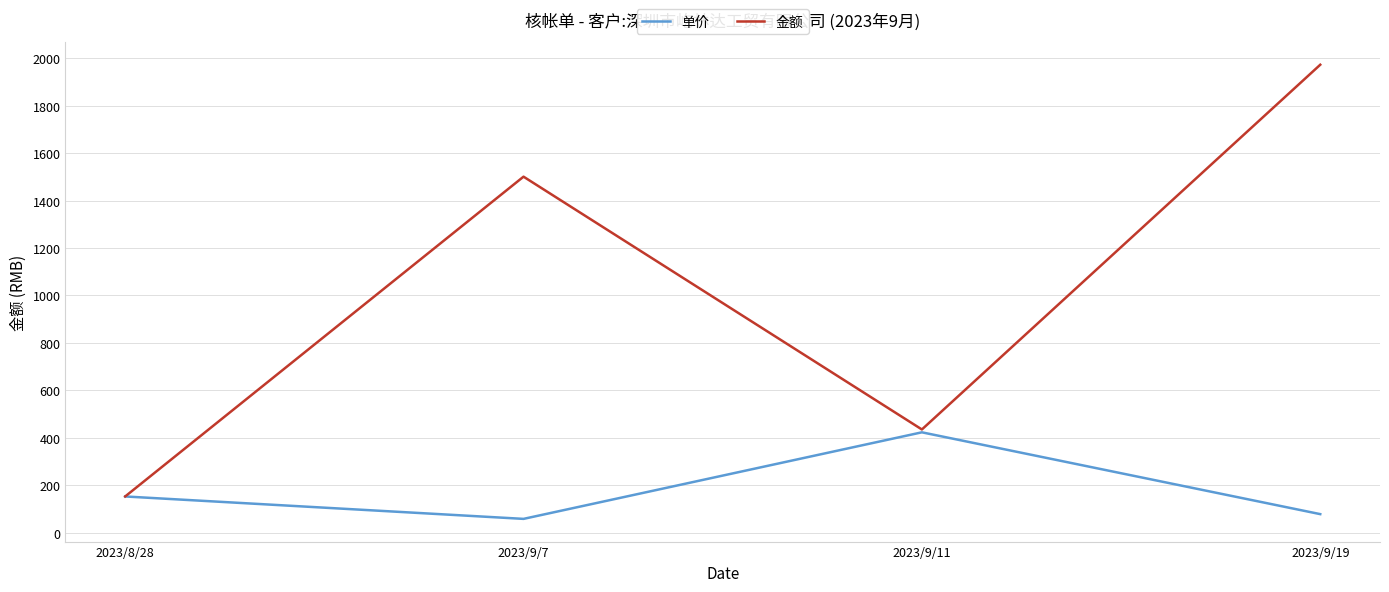

At how many categories does at least one series exceed 1139?

2